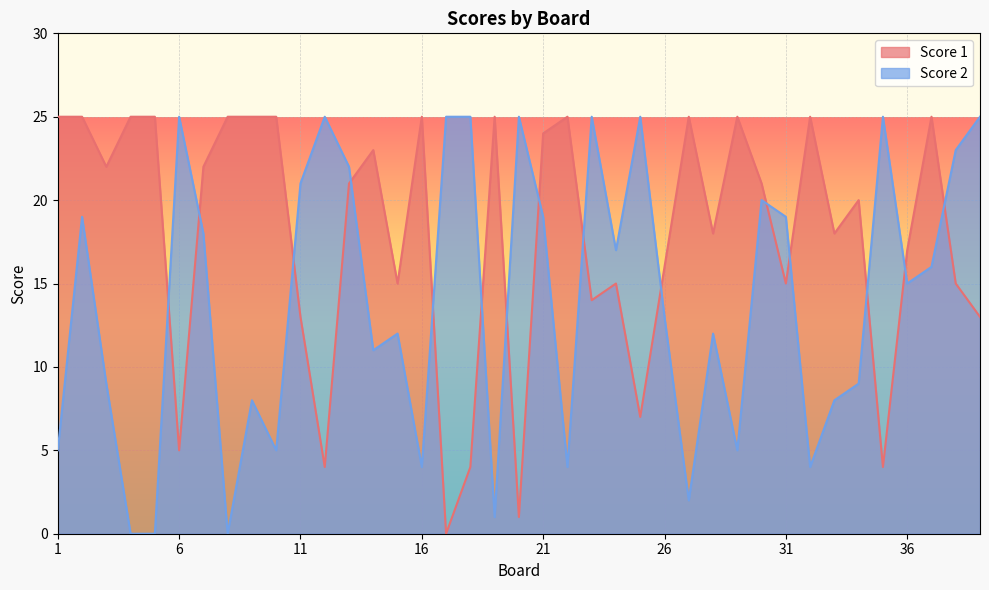

At how many categories does at least one series exceed 19?

32